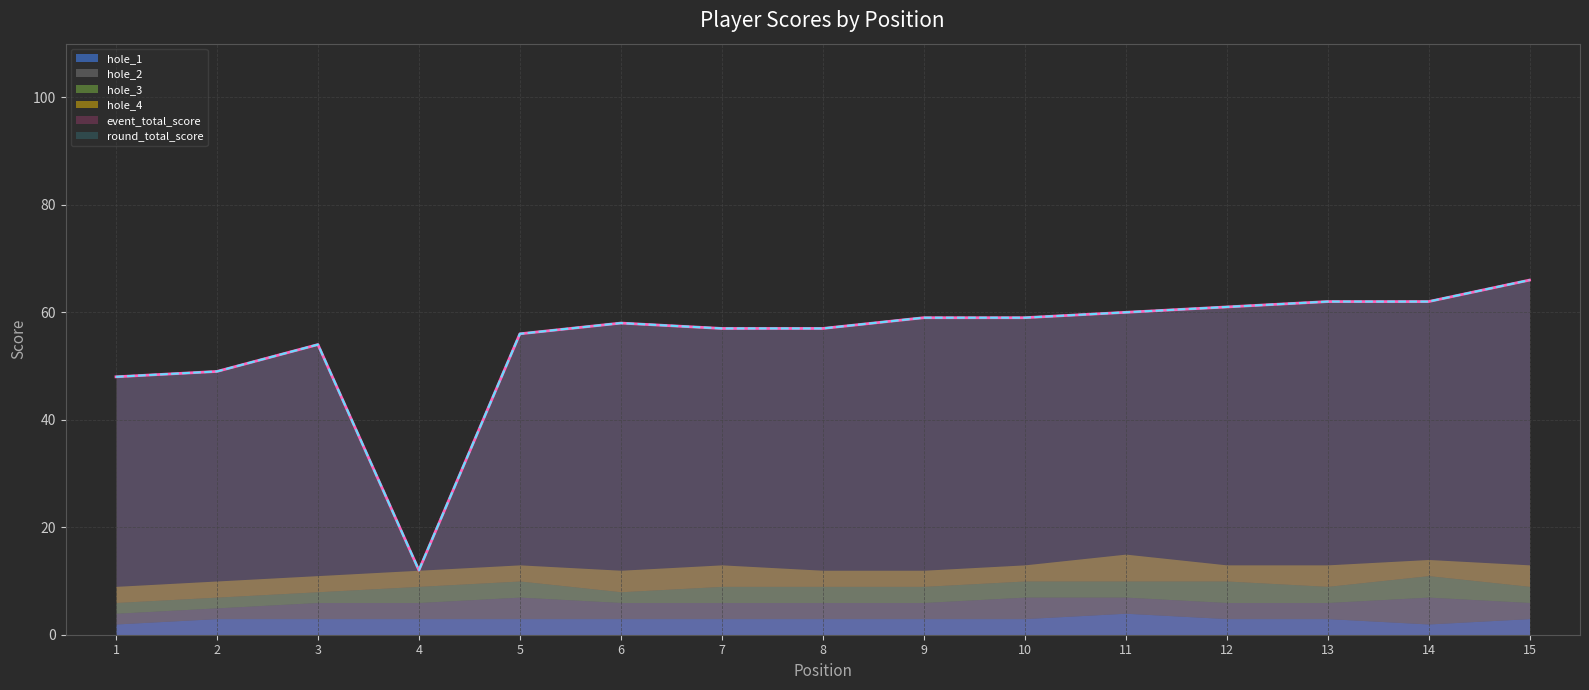

Rank the series at 7 from highest to lowest value.

event_total_score, round_total_score, hole_4, hole_1, hole_2, hole_3